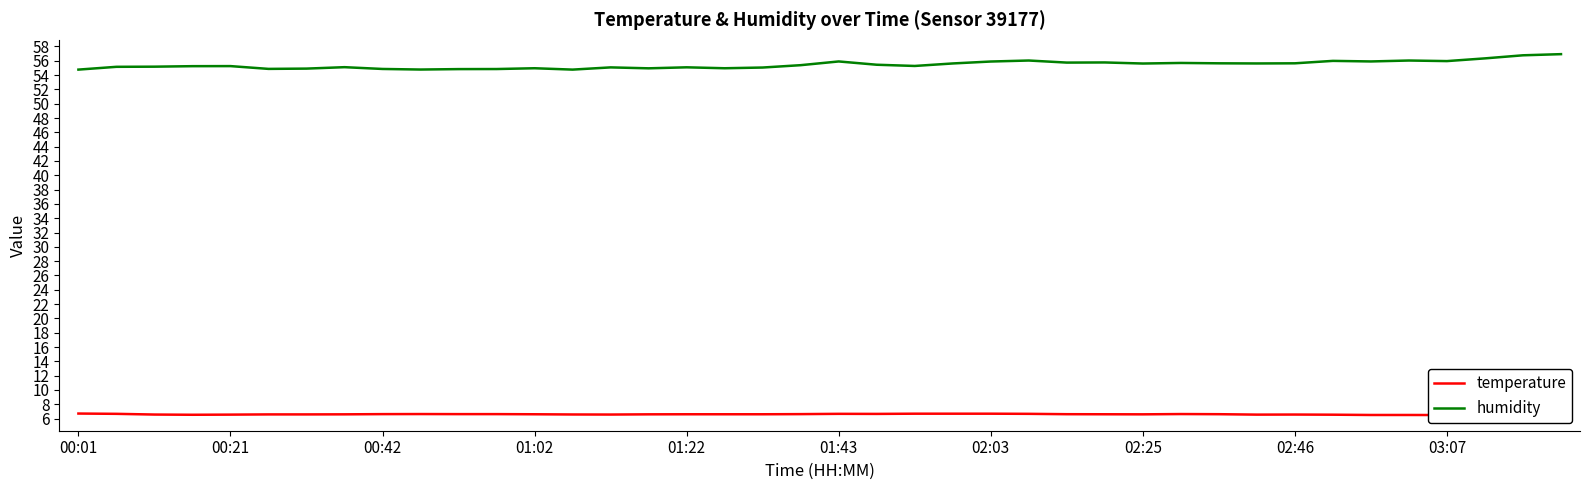

What is the minimum value for humidity?

54.8